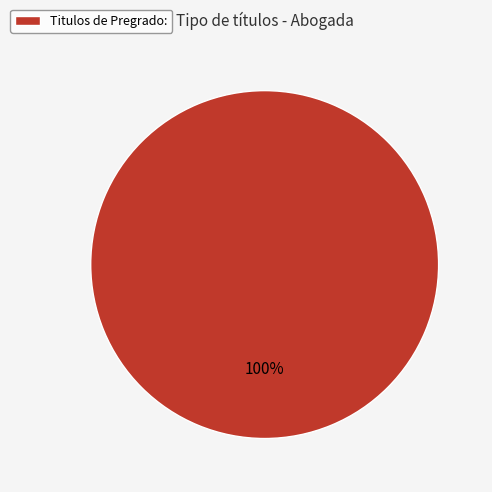

How many slices are in this pie chart?

1